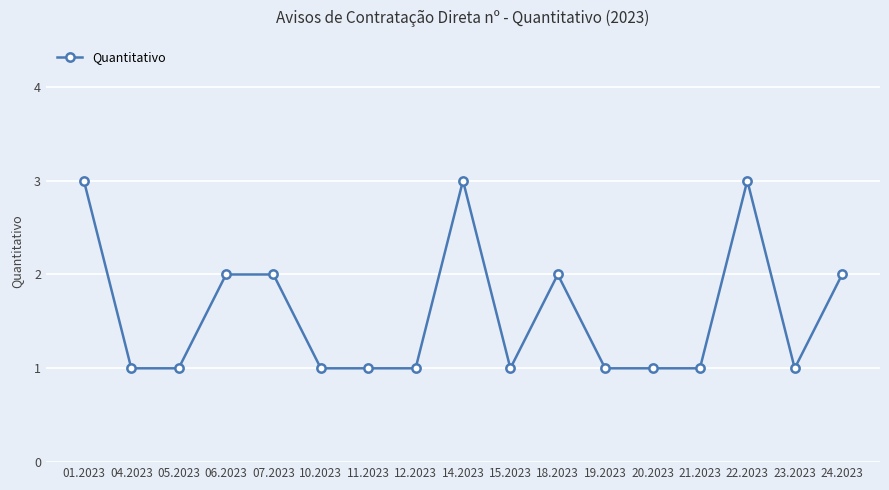

What is the label of the 15th point from the right?

05.2023